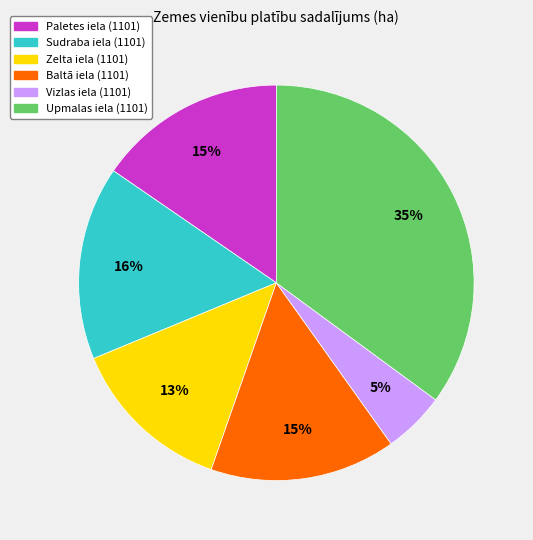

Count the number of slices in the pie.

6